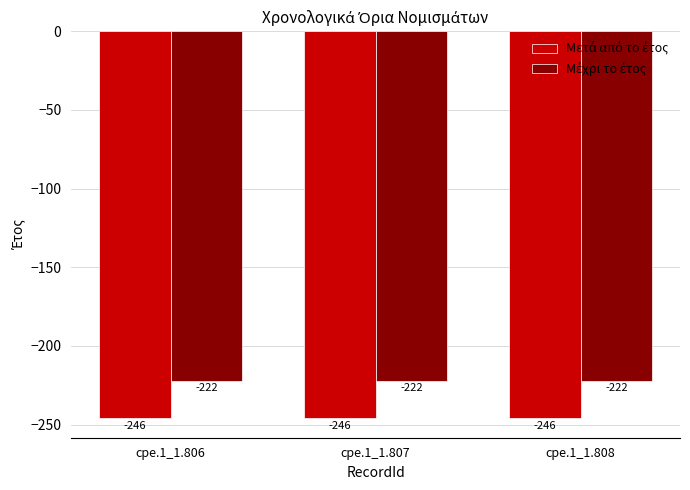

What is the total value across all series at cpe.1_1.807?

-468